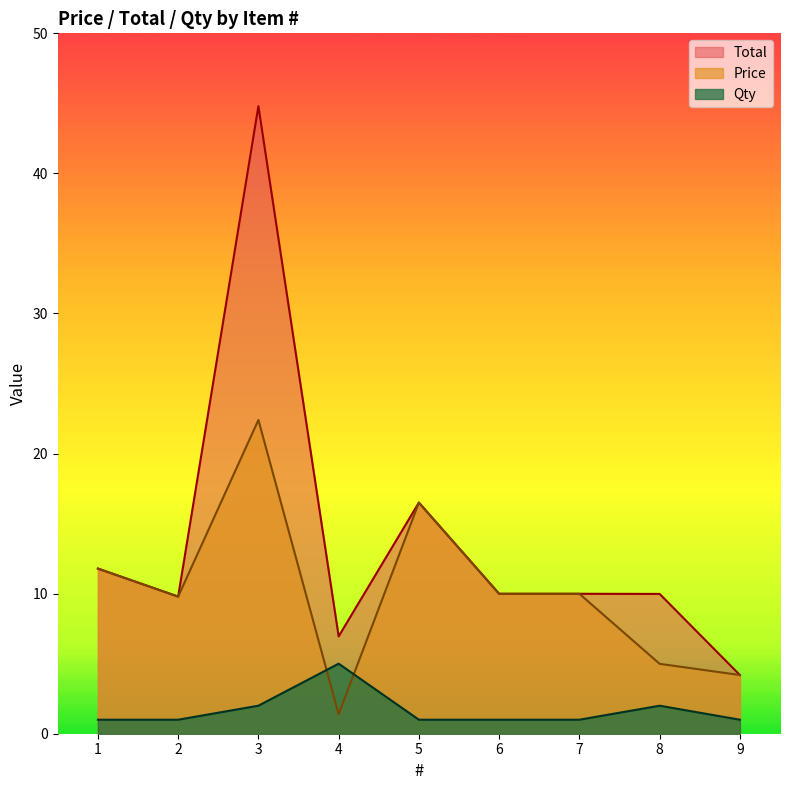

What is the average value of the Total series?

13.8